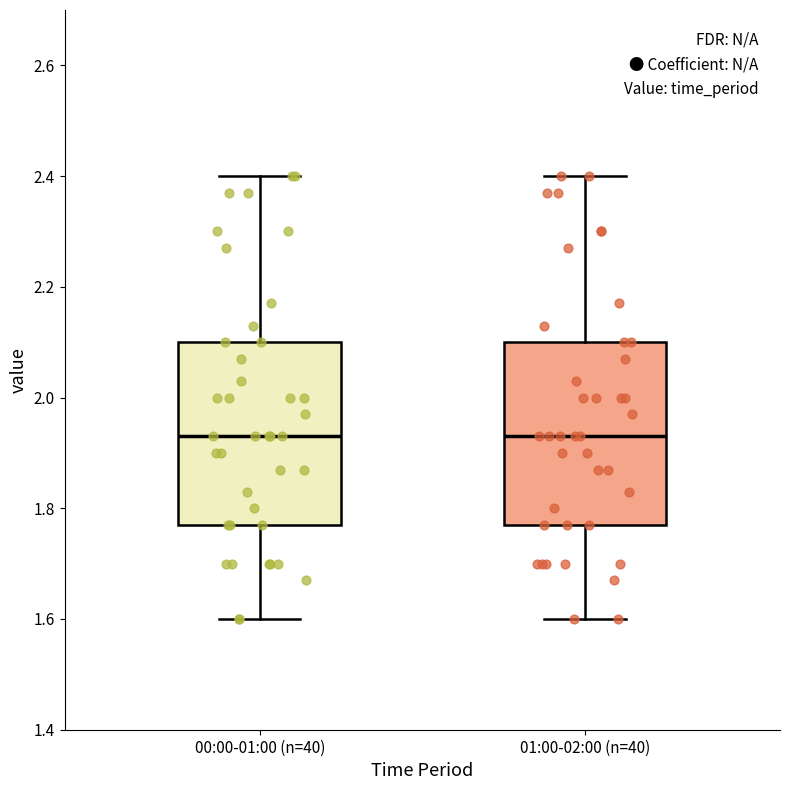

Where is the lower edge of the box for 01:00-02:00 (n=40) on the y-axis? The values are not printed on the chart, so give them approximately, as read against the axis.

1.78